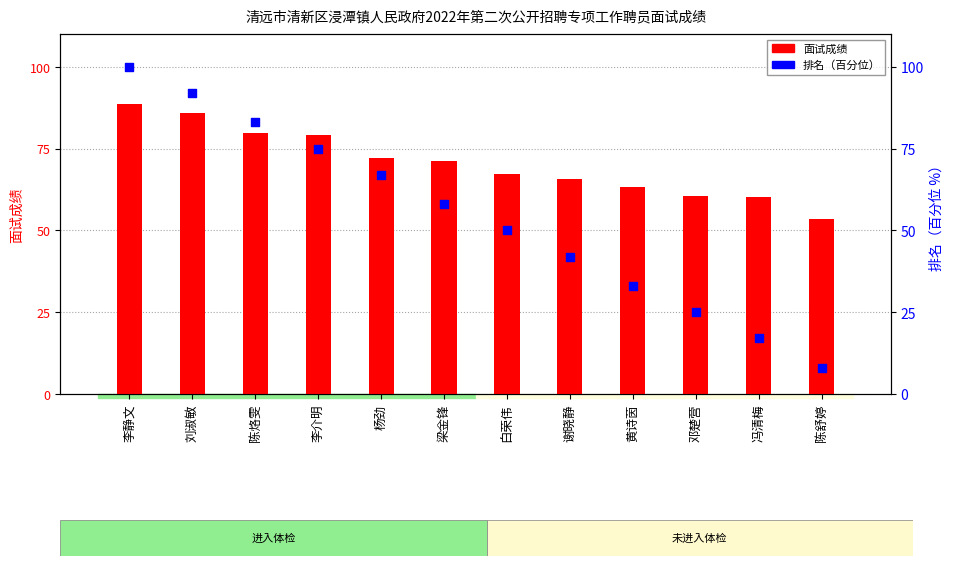

What are all the series names shown in the legend?

面试成绩, 排名（百分位）